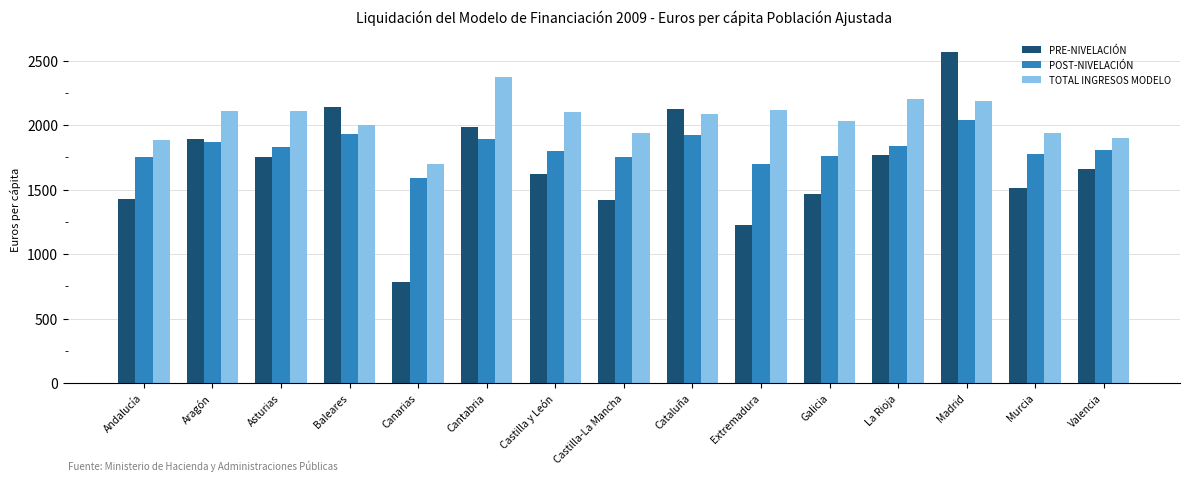

What is the approximate value of TOTAL INGRESOS MODELO at Madrid?

2185.1